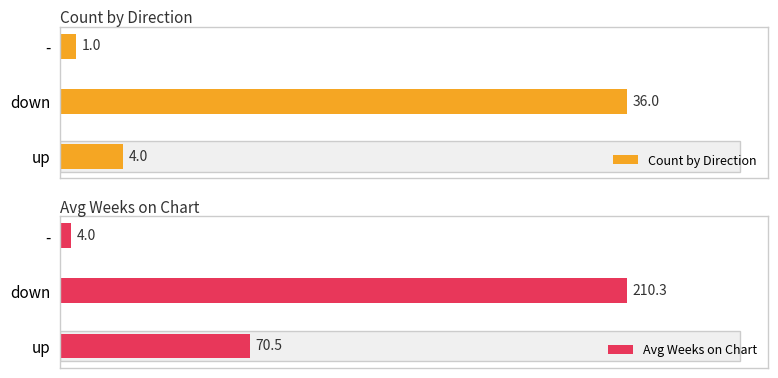

The Count by Direction series shows 0.2 at -. True or false?

False